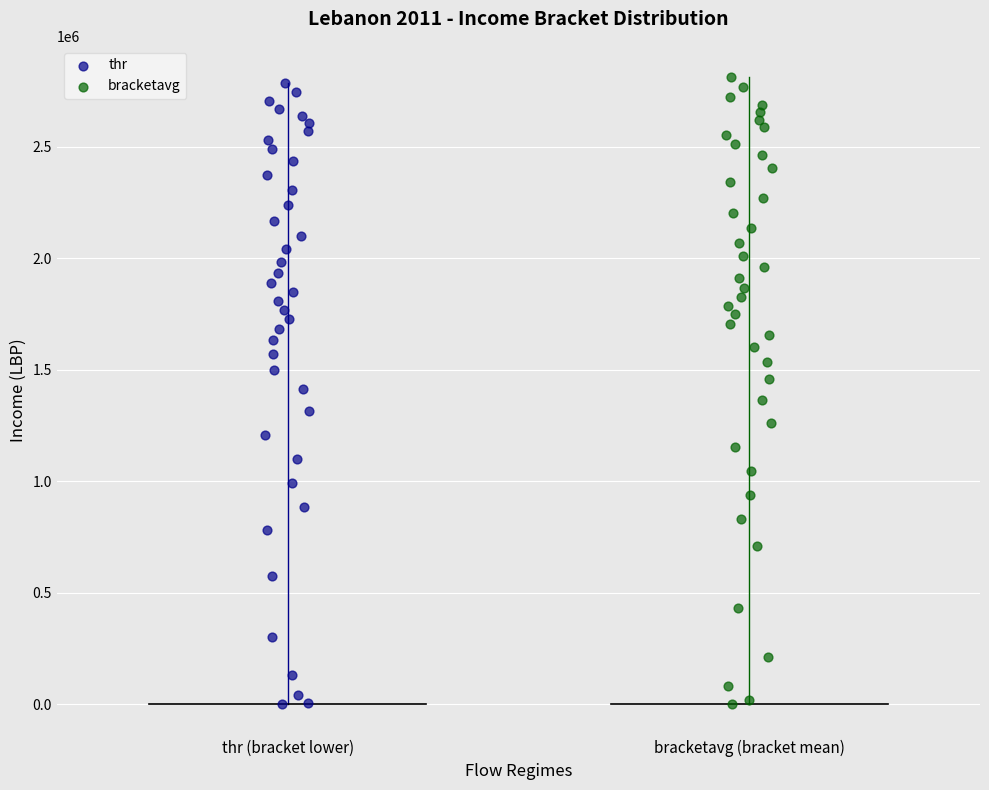

What are all the series names shown in the legend?

thr, bracketavg